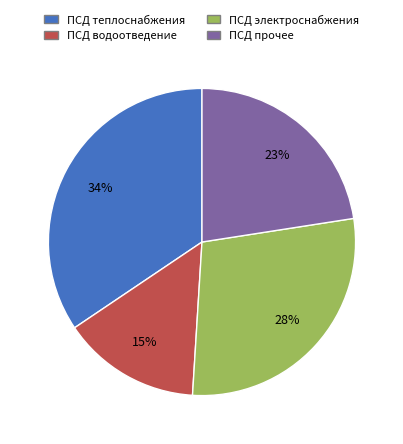

Count the number of slices in the pie.

4